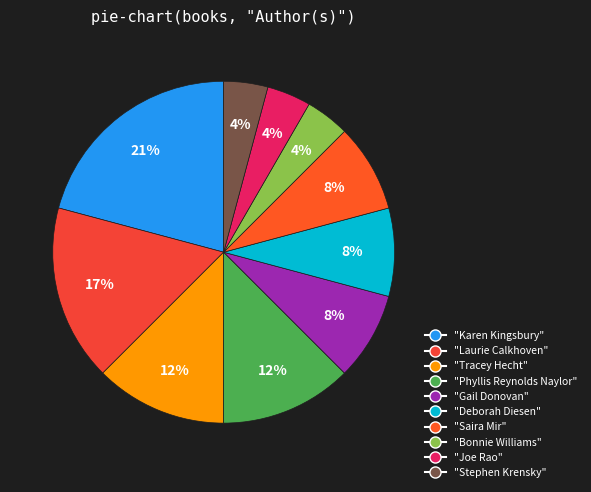

Is there a majority slice in this chart?

No